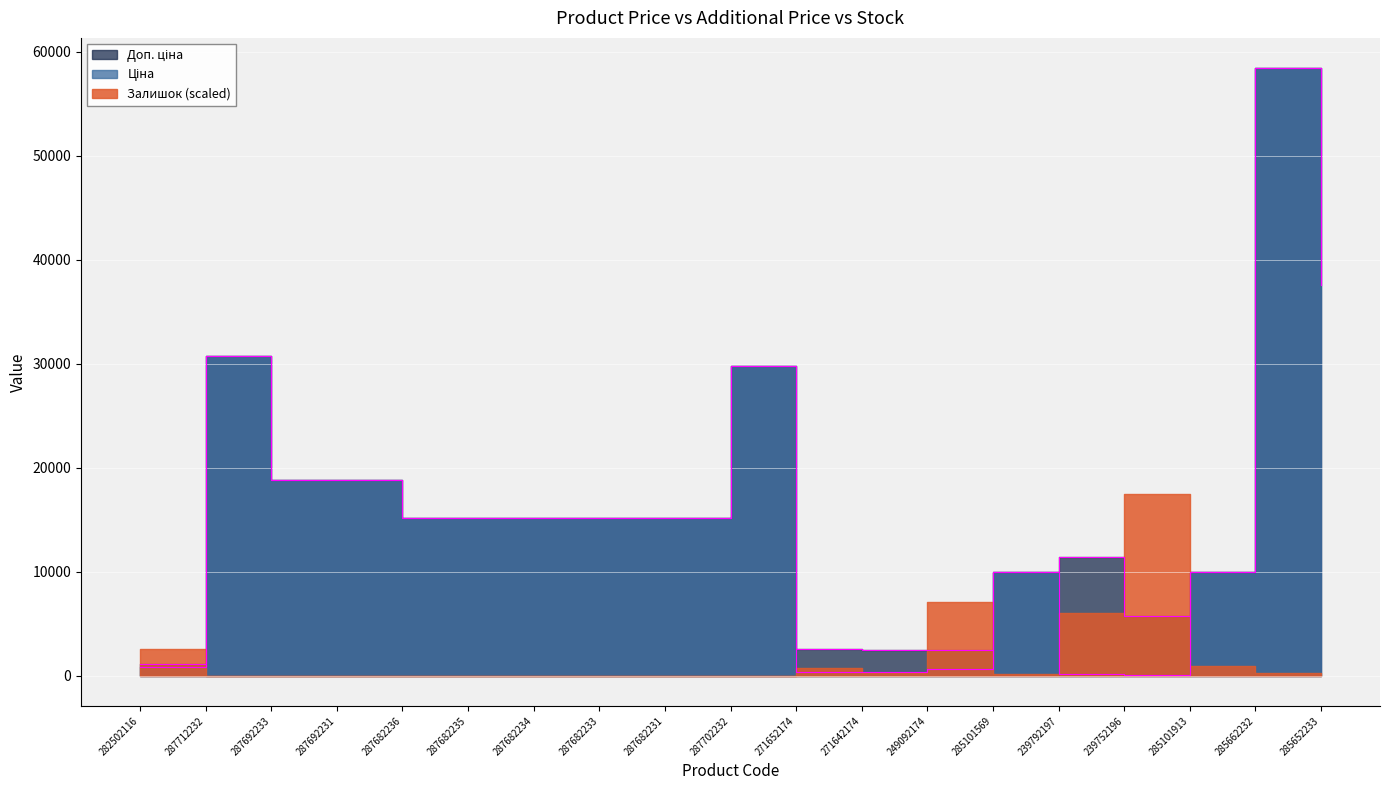

What is the approximate value of Ціна at 239752196?

57.0